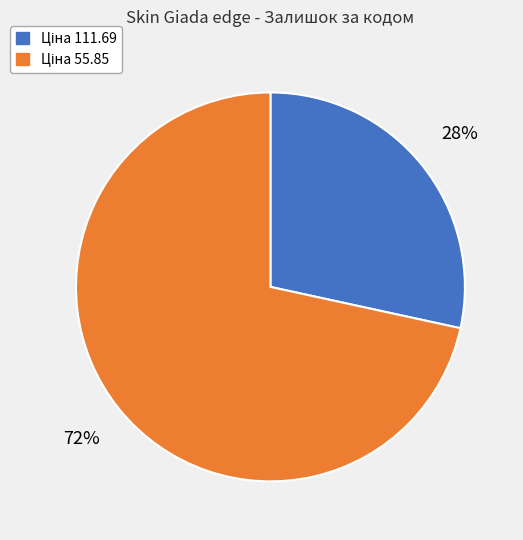

Is there a majority slice in this chart?

Yes